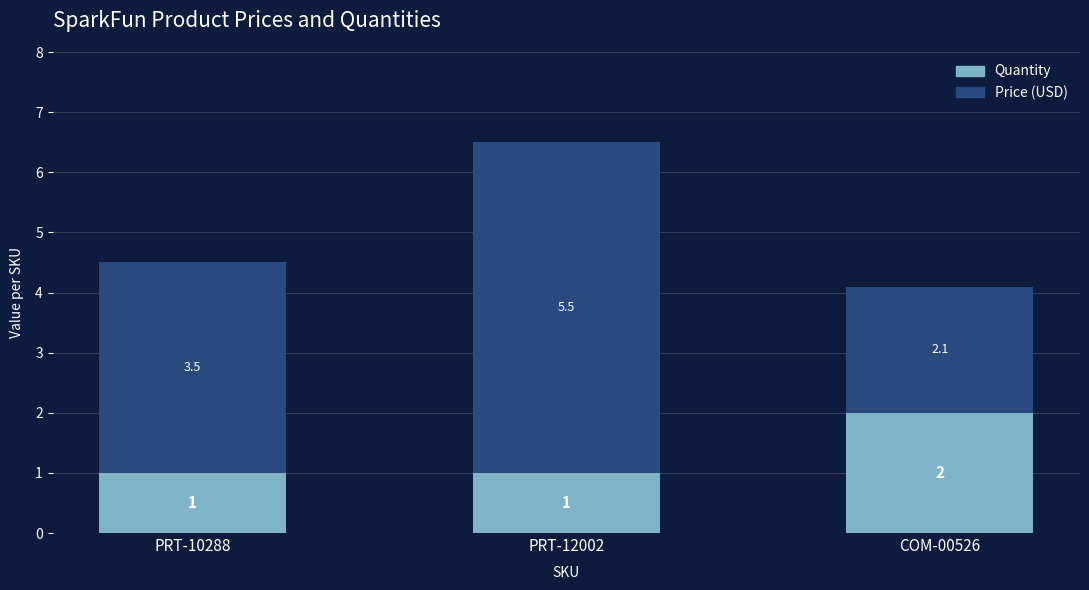

The value of Quantity at PRT-10288 is 1.0. True or false?

True